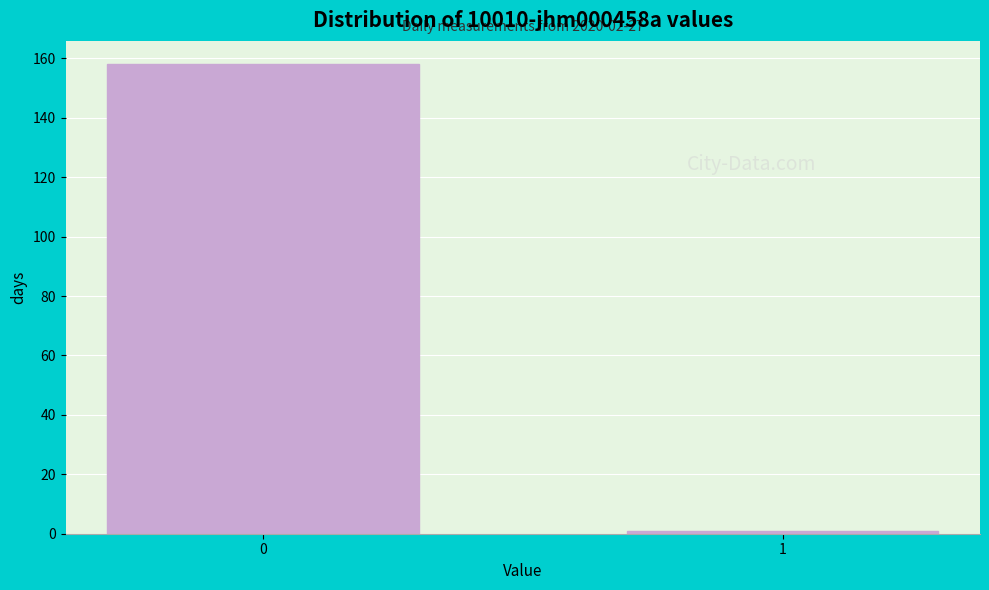

Reading left to right, what are all the values shown in this chart?

0=158	1=1